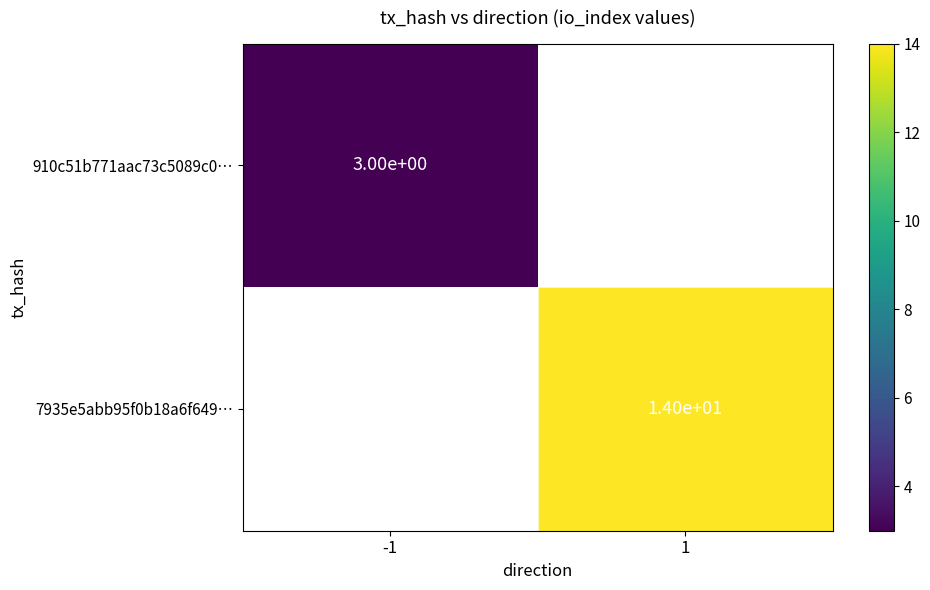

At how many categories does at least one series exceed 7?

1